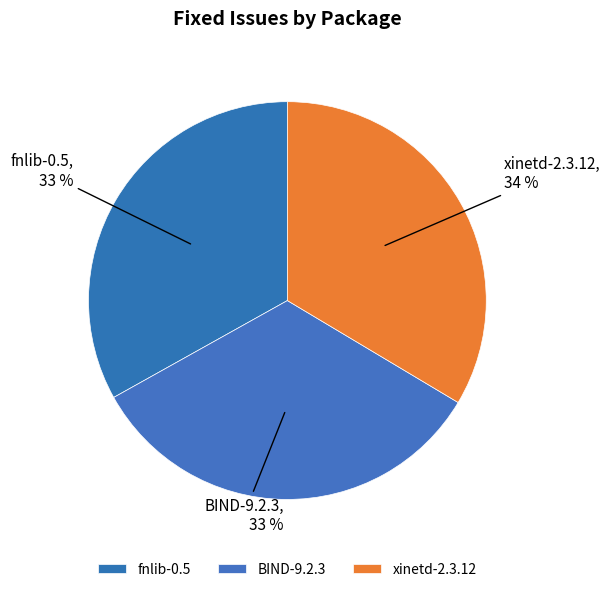

Is there a majority slice in this chart?

No